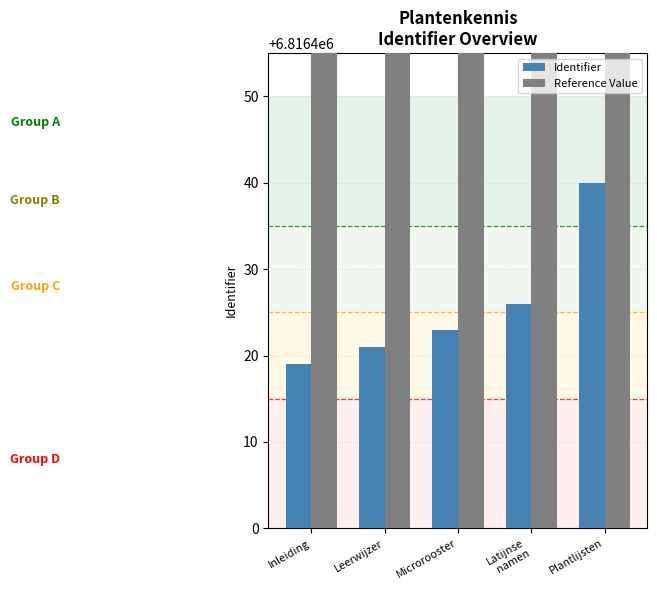

Rank the categories by Reference Value value from highest to lowest.

Inleiding, Leerwijzer, Microrooster, Latijnse
namen, Plantlijsten